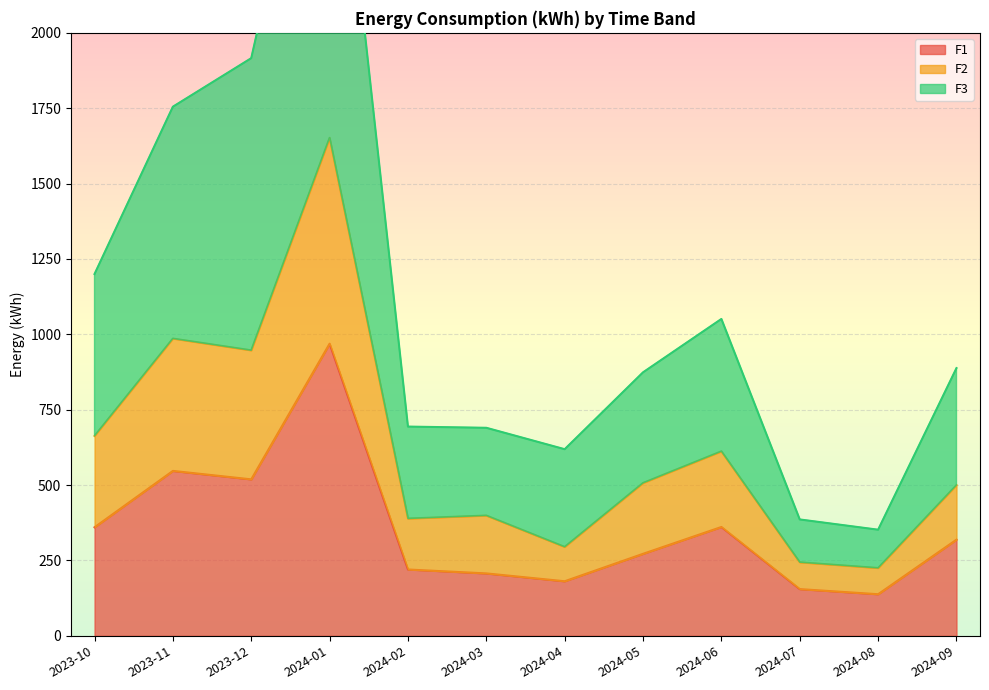

What is the minimum value for F1?

138